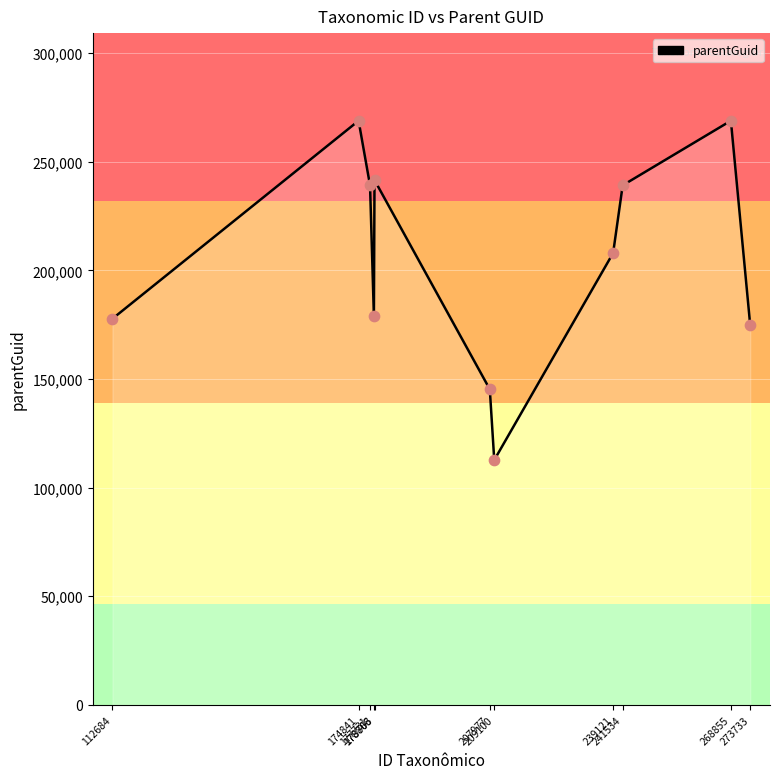

Between 112684 and 268855, which is larger?

268855